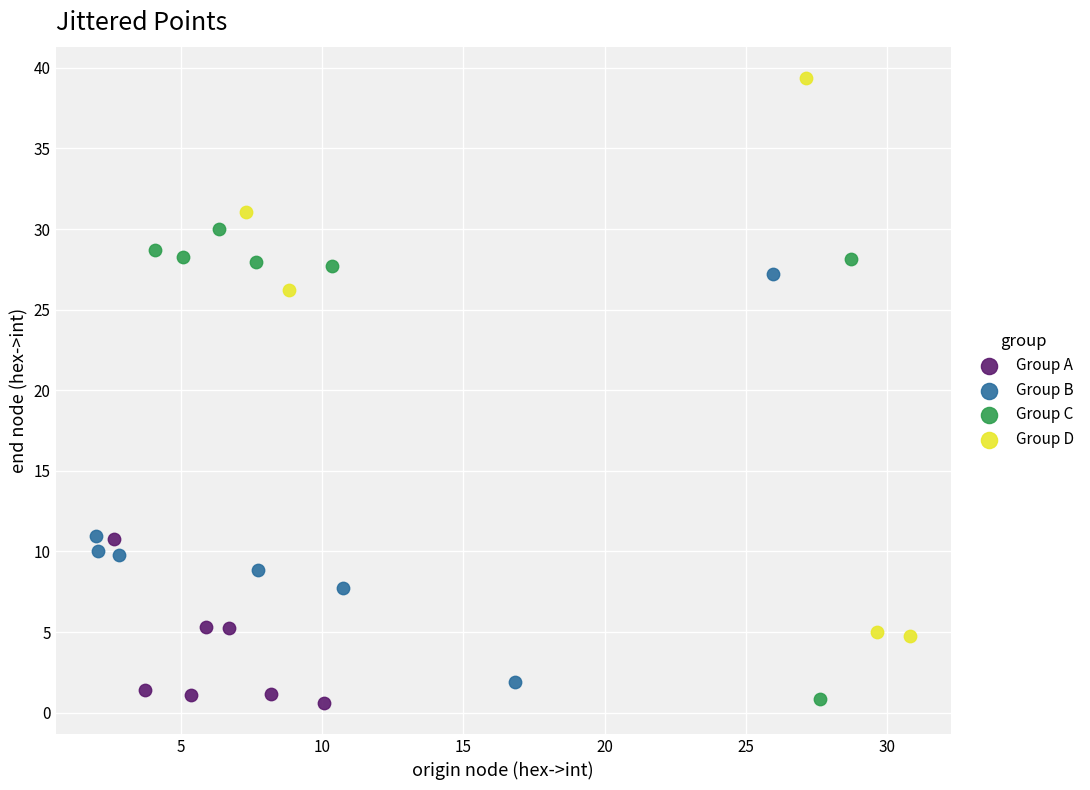

Which series has the largest Y range (max minus min)?

Group D